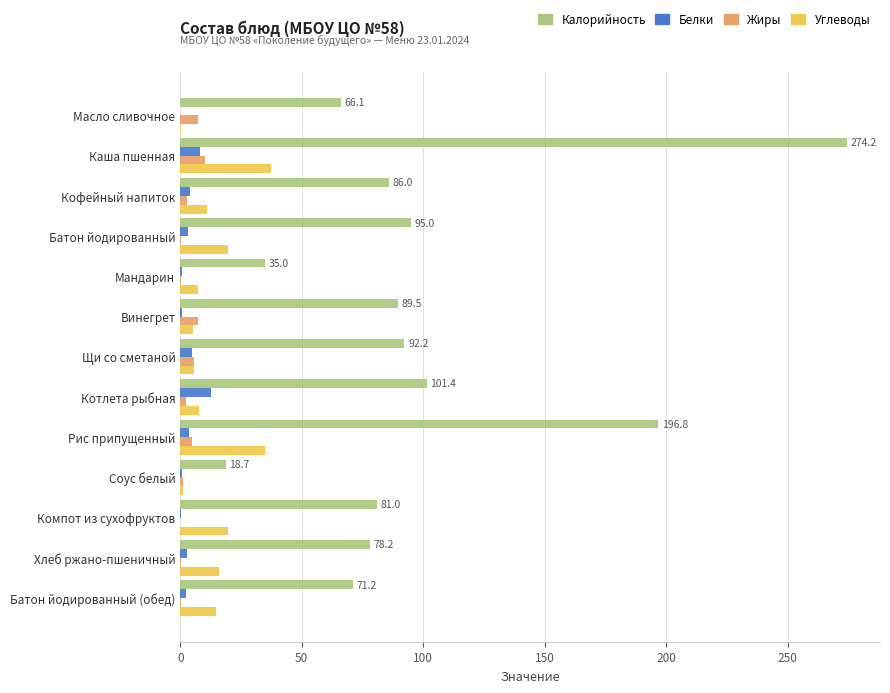

Where is Калорийность nearest to the value 146?

Котлета рыбная